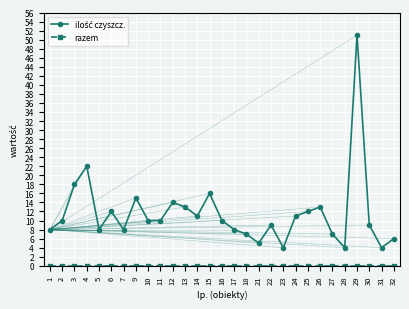

At which category is the sum across all series the highest?

29